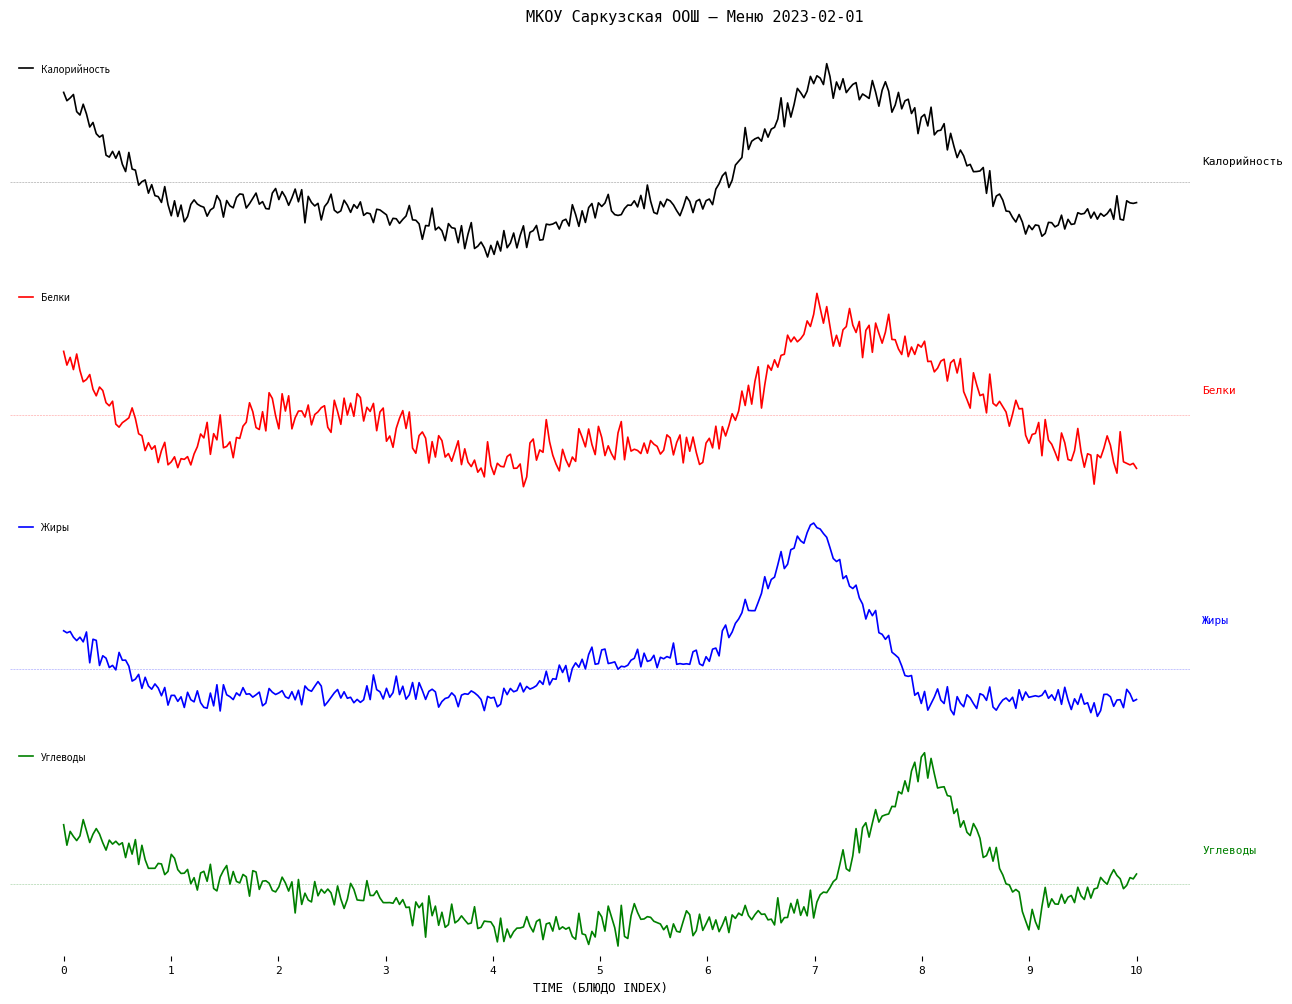

Which series has the largest total across all categories?

Калорийность